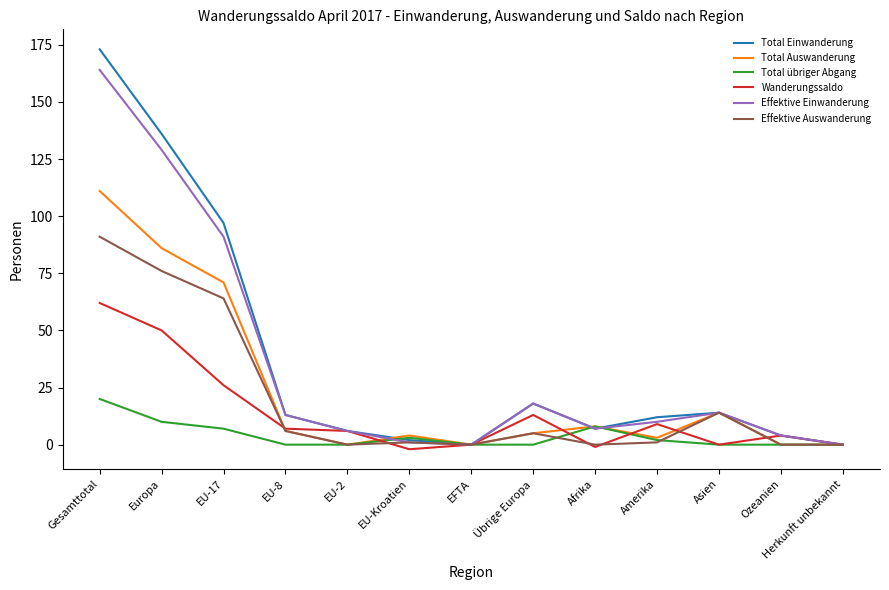

Reading right to left, what are all the values shown in this chart?

Total Einwanderung: Herkunft unbekannt=0	Ozeanien=4	Asien=14	Amerika=12	Afrika=7	Übrige Europa=18	EFTA=0	EU-Kroatien=2	EU-2=6	EU-8=13	EU-17=97	Europa=136	Gesamttotal=173
Total Auswanderung: Herkunft unbekannt=0	Ozeanien=0	Asien=14	Amerika=3	Afrika=8	Übrige Europa=5	EFTA=0	EU-Kroatien=4	EU-2=0	EU-8=6	EU-17=71	Europa=86	Gesamttotal=111
Total übriger Abgang: Herkunft unbekannt=0	Ozeanien=0	Asien=0	Amerika=2	Afrika=8	Übrige Europa=0	EFTA=0	EU-Kroatien=3	EU-2=0	EU-8=0	EU-17=7	Europa=10	Gesamttotal=20
Wanderungssaldo: Herkunft unbekannt=0	Ozeanien=4	Asien=0	Amerika=9	Afrika=-1	Übrige Europa=13	EFTA=0	EU-Kroatien=-2	EU-2=6	EU-8=7	EU-17=26	Europa=50	Gesamttotal=62
Effektive Einwanderung: Herkunft unbekannt=0	Ozeanien=4	Asien=14	Amerika=10	Afrika=7	Übrige Europa=18	EFTA=0	EU-Kroatien=1	EU-2=6	EU-8=13	EU-17=91	Europa=129	Gesamttotal=164
Effektive Auswanderung: Herkunft unbekannt=0	Ozeanien=0	Asien=14	Amerika=1	Afrika=0	Übrige Europa=5	EFTA=0	EU-Kroatien=1	EU-2=0	EU-8=6	EU-17=64	Europa=76	Gesamttotal=91